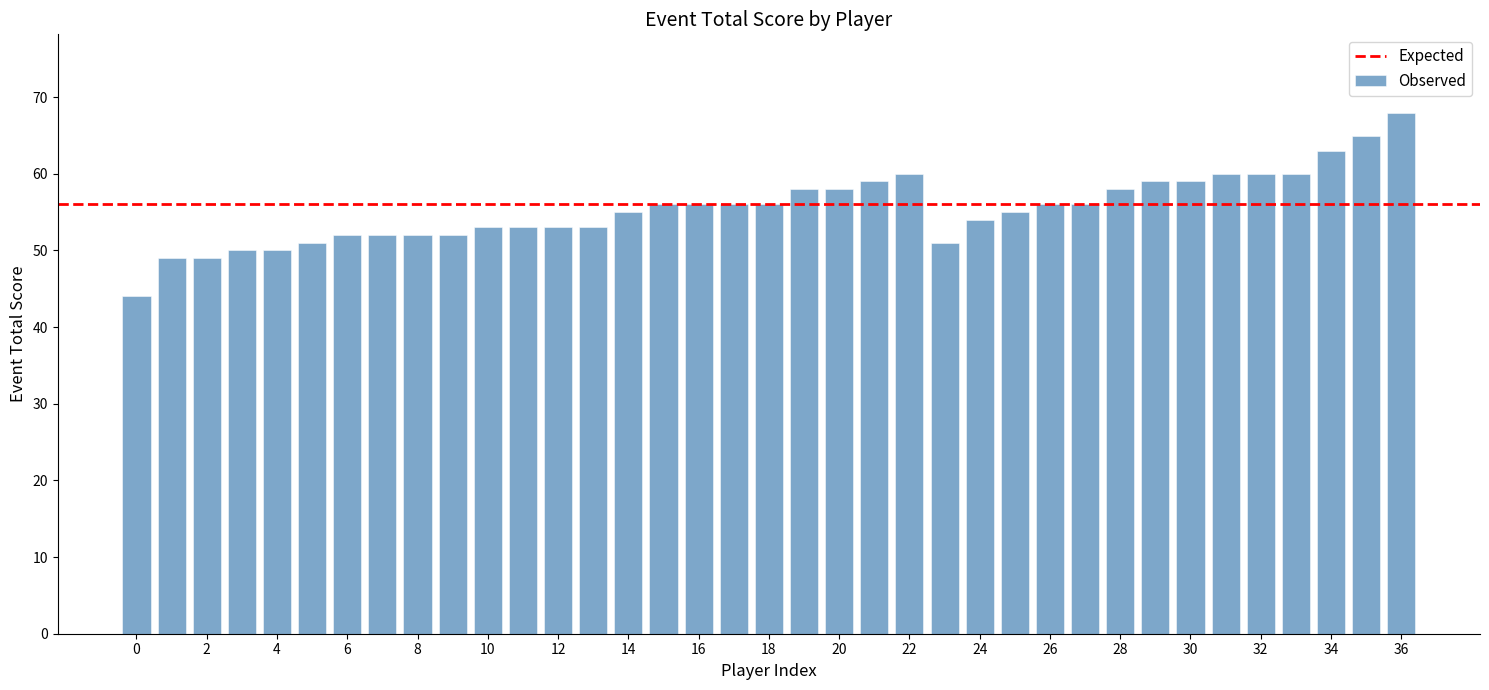

How many categories are shown in the chart?

37